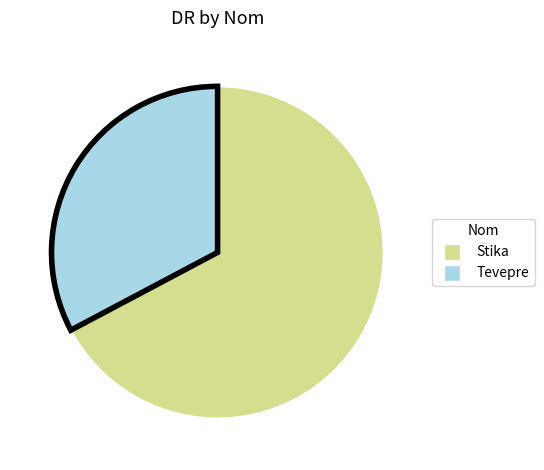

Is it true that Stika is 78% of the pie?

False